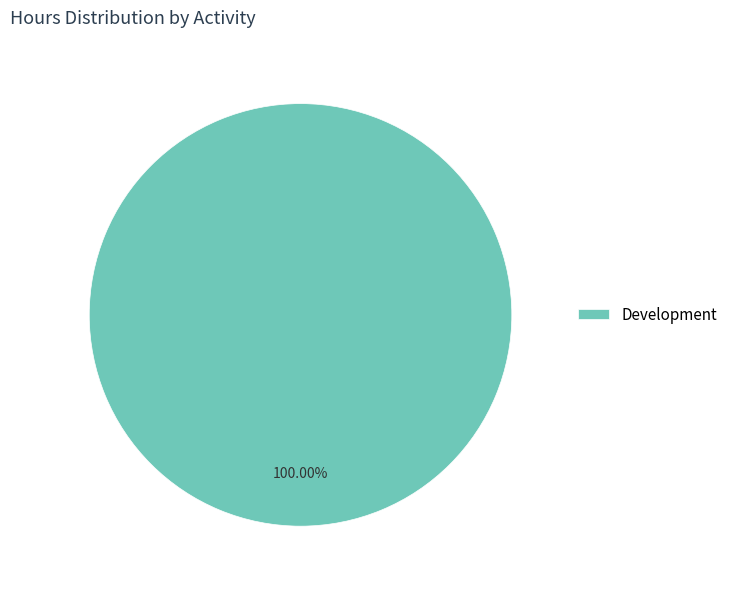

Rank the categories by value from lowest to highest.

Development